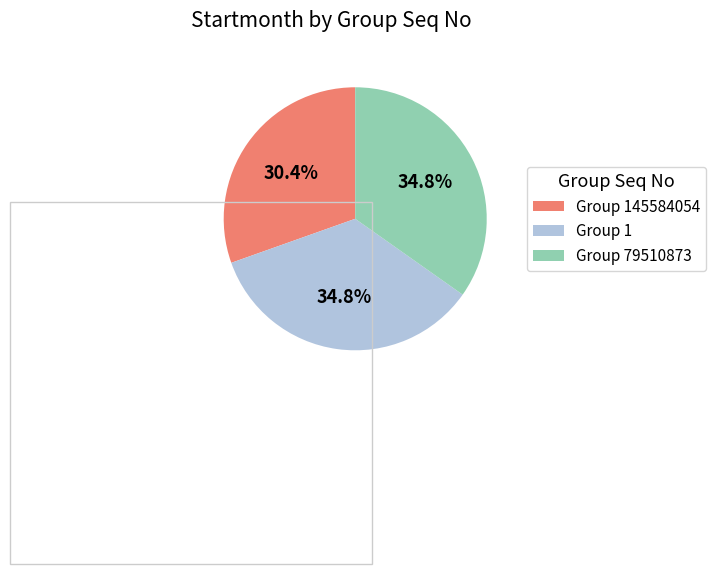

Approximately how many times larger is the value at Group 145584054 compared to Group 1?

0.9